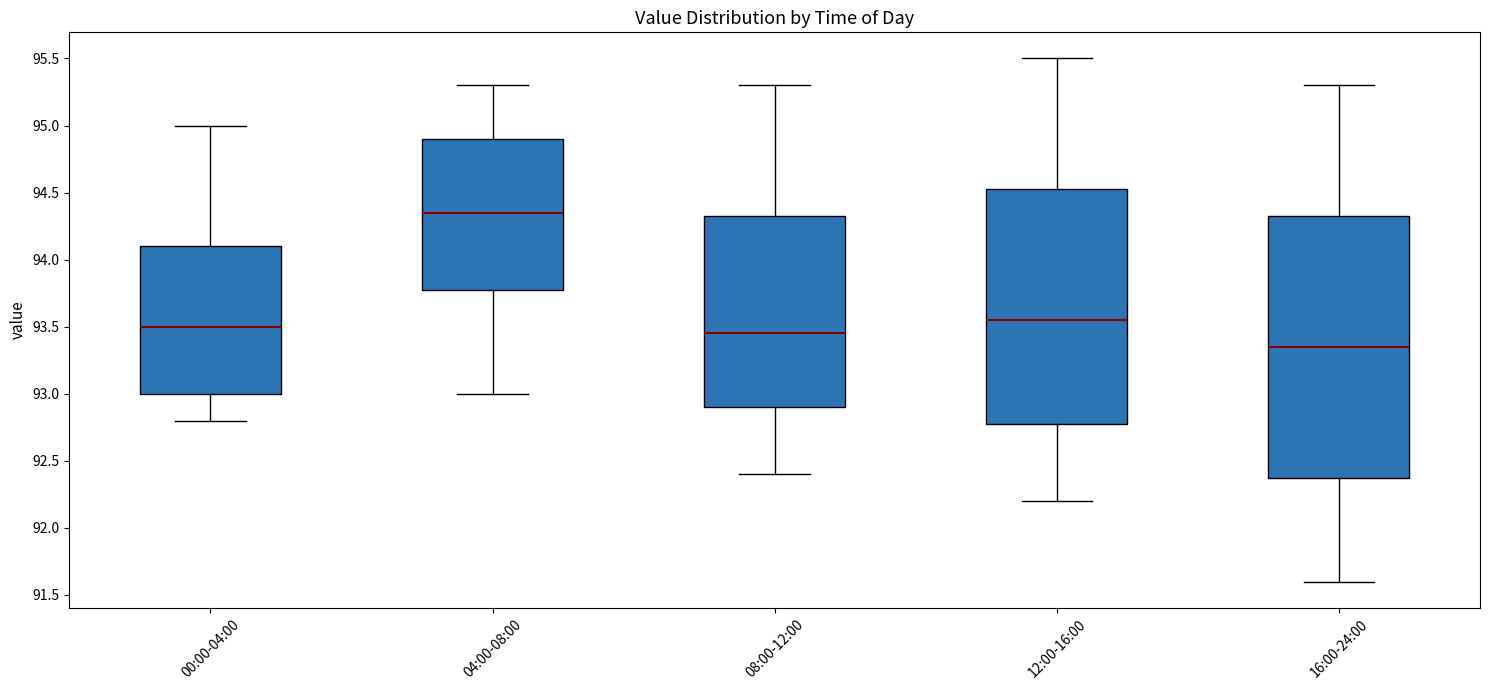

Where does the lower whisker of the box for 08:00-12:00 end on the y-axis? The values are not printed on the chart, so give them approximately, as read against the axis.

92.40